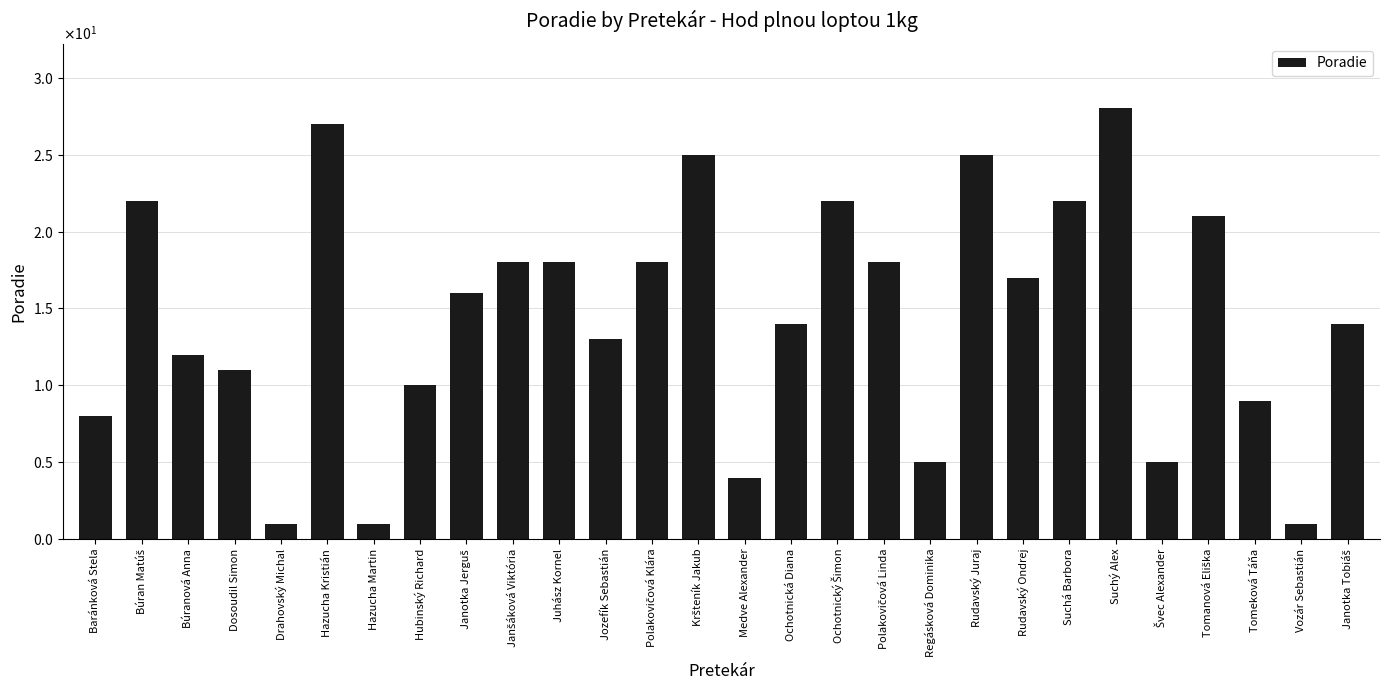

What is the greatest value displayed?

28